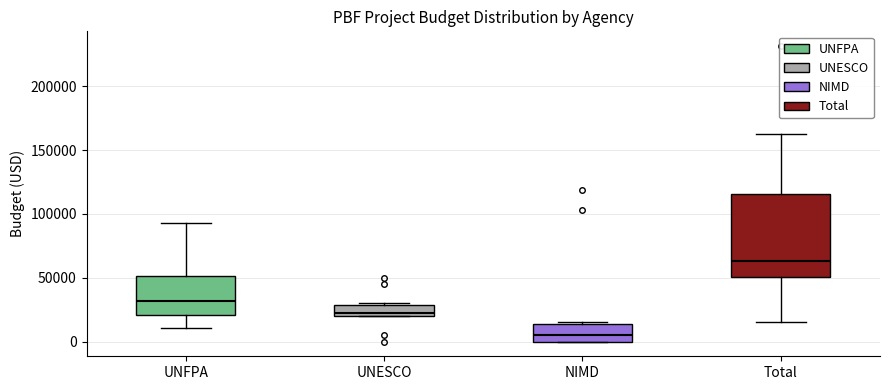

Where is the upper edge of the box for NIMD on the y-axis? The values are not printed on the chart, so give them approximately, as read against the axis.

15000